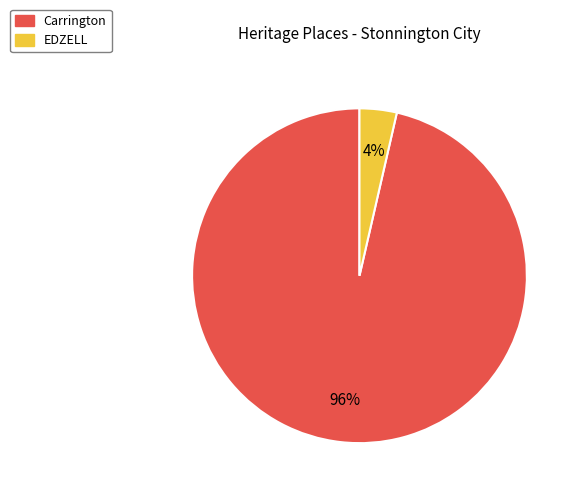

Between Carrington and EDZELL, which is larger?

Carrington